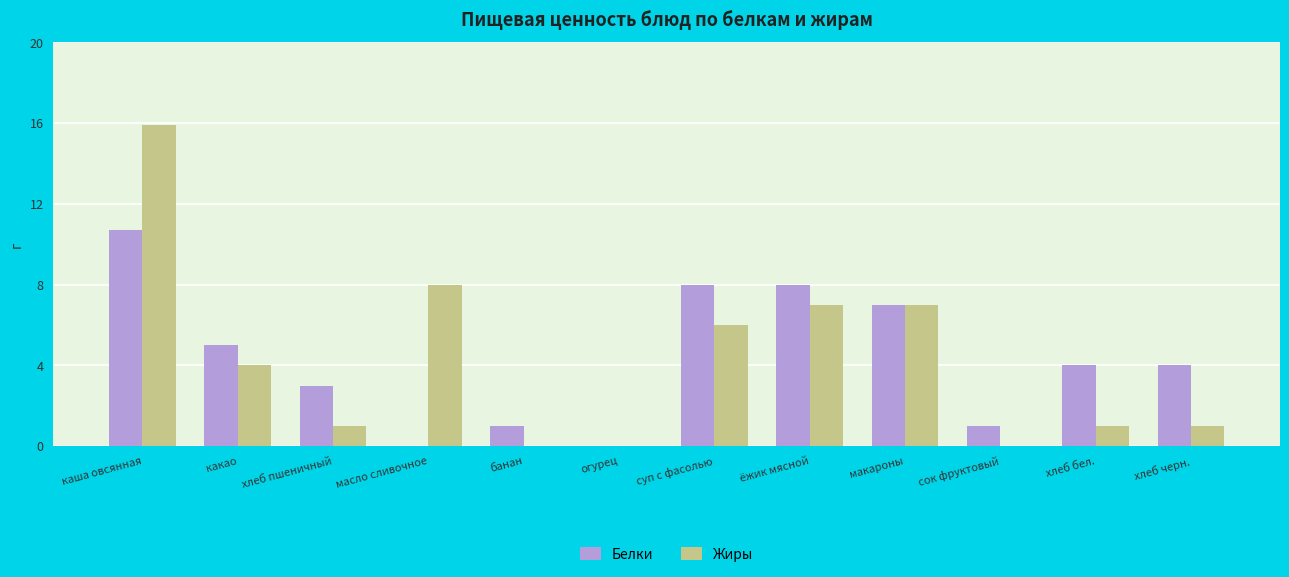

What are all the series names shown in the legend?

Белки, Жиры